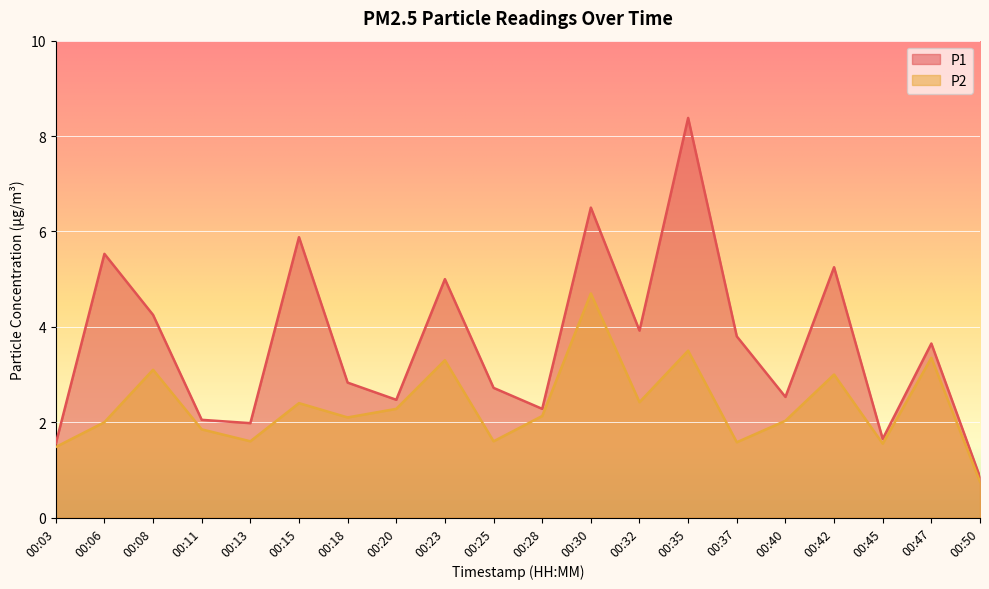

Is the value of P1 at 00:25 greater than the value of P2 at 00:30?

No